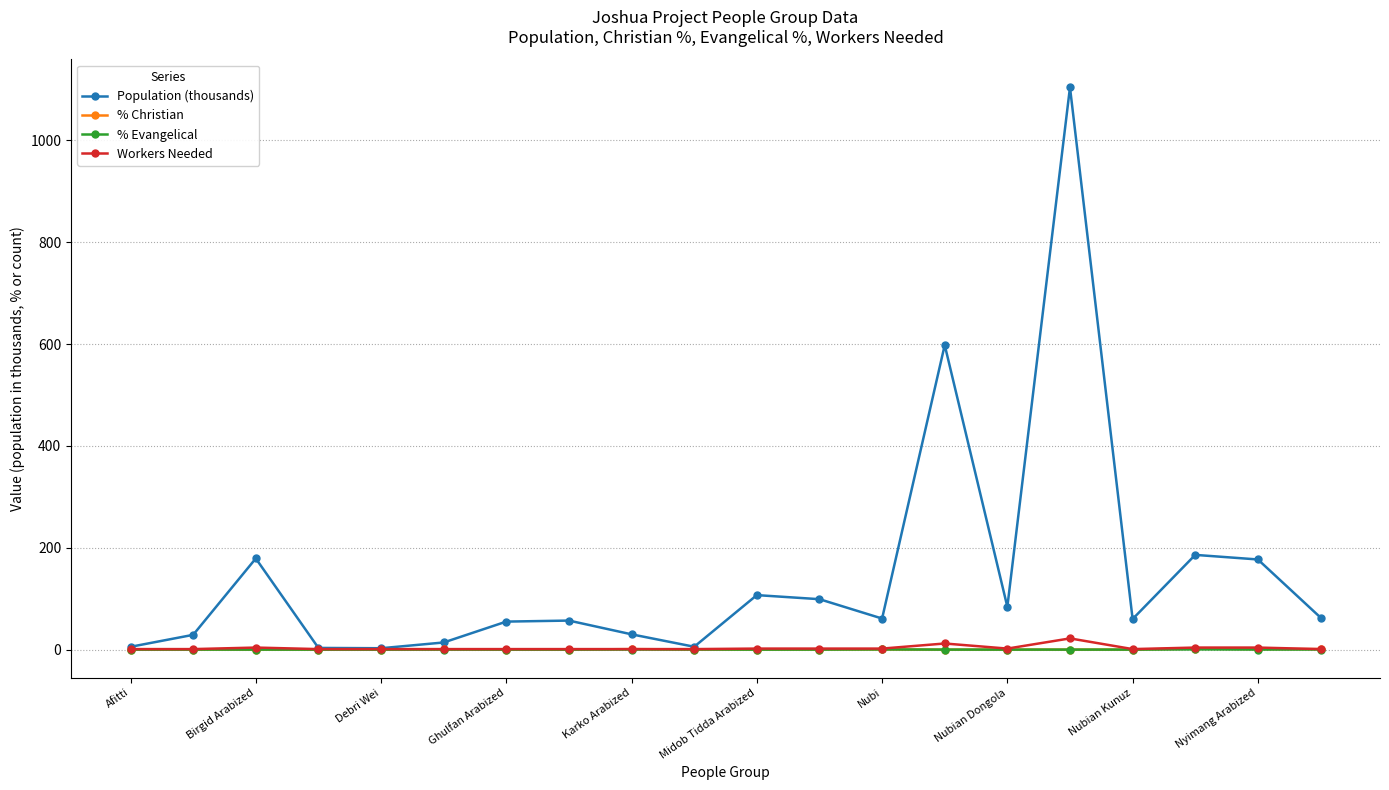

What is the maximum value shown in the chart?

1104.0